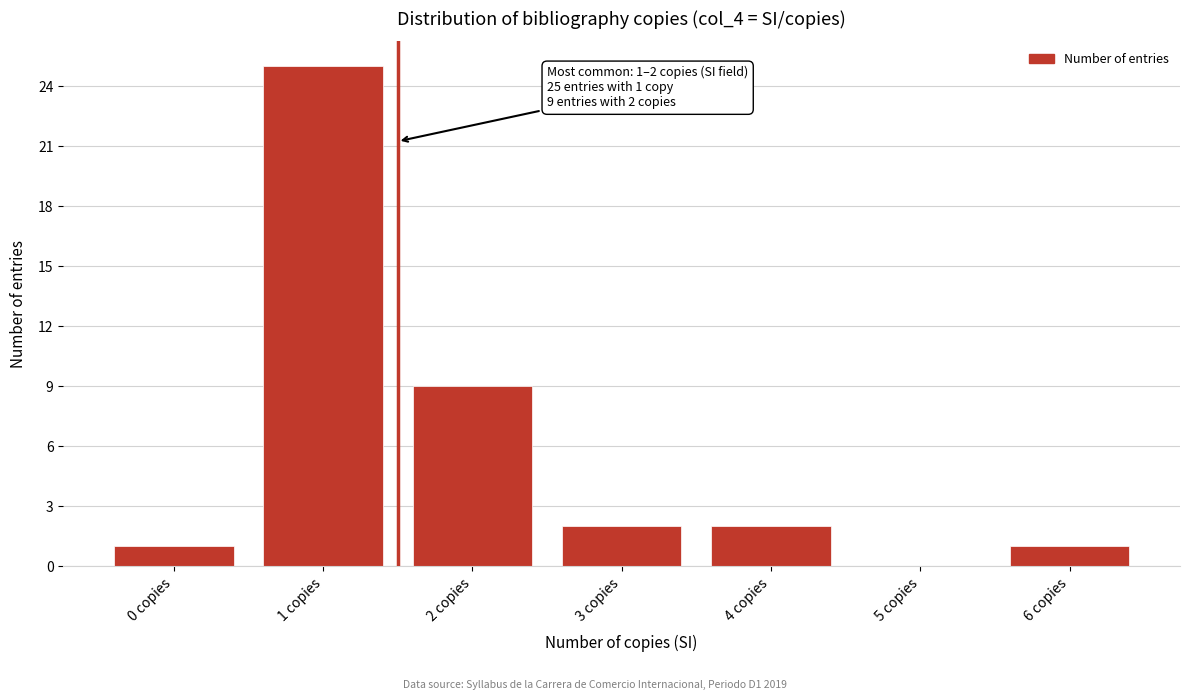

Reading right to left, transcribe all the data shown in this chart.

6 copies=1	5 copies=0	4 copies=2	3 copies=2	2 copies=9	1 copies=25	0 copies=1